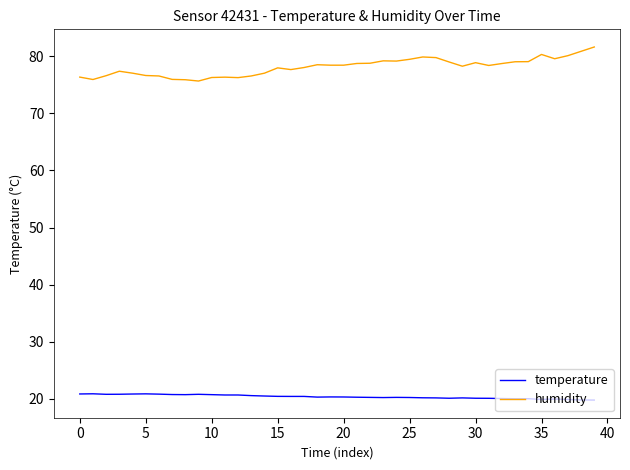

What is the minimum value for temperature?

19.8